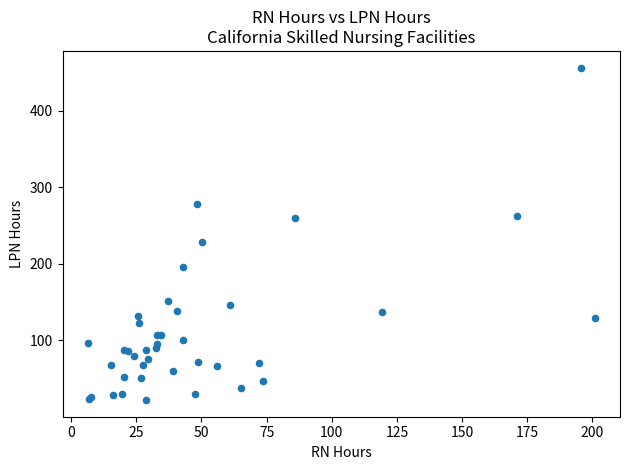

What Y value in the scatter plot is closest to 239?

228.8